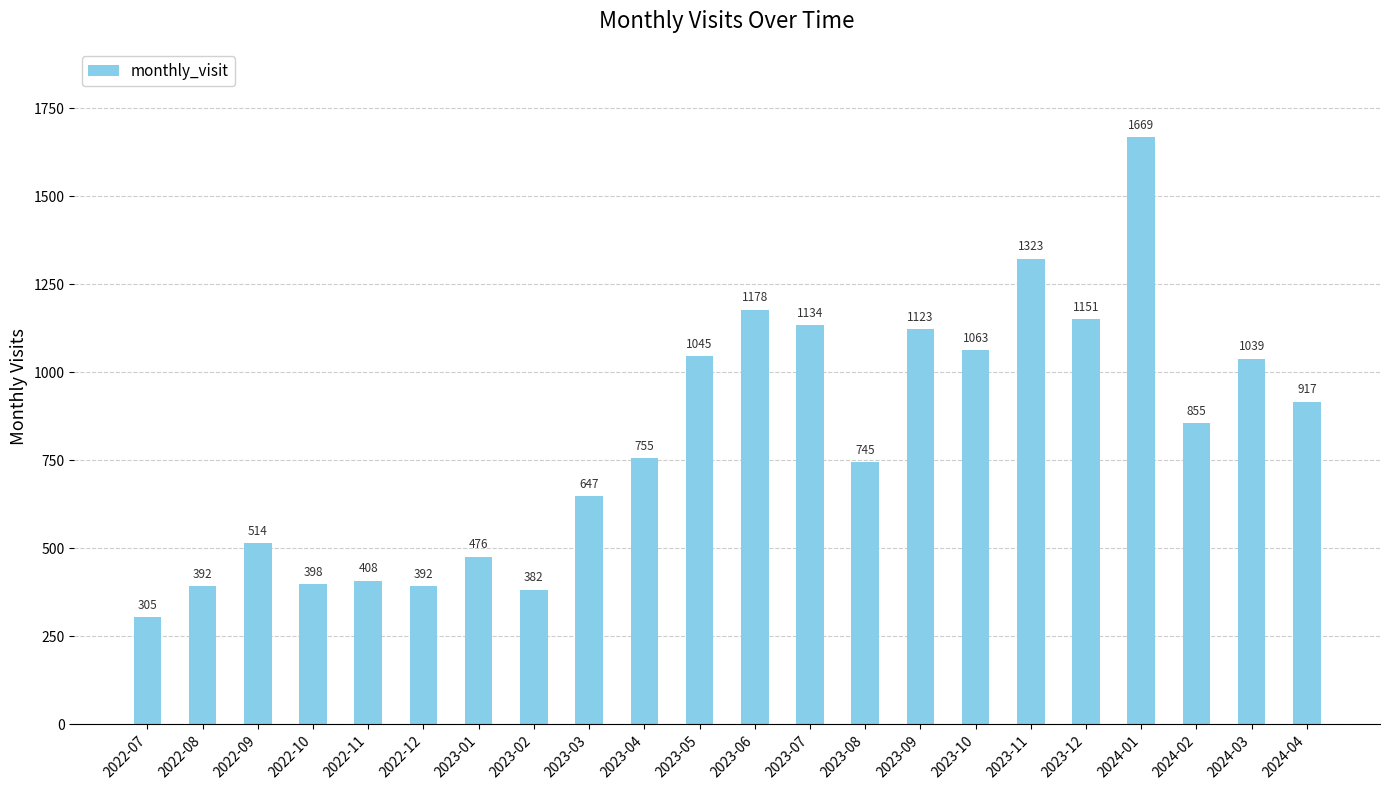

Does the chart contain any negative values?

No